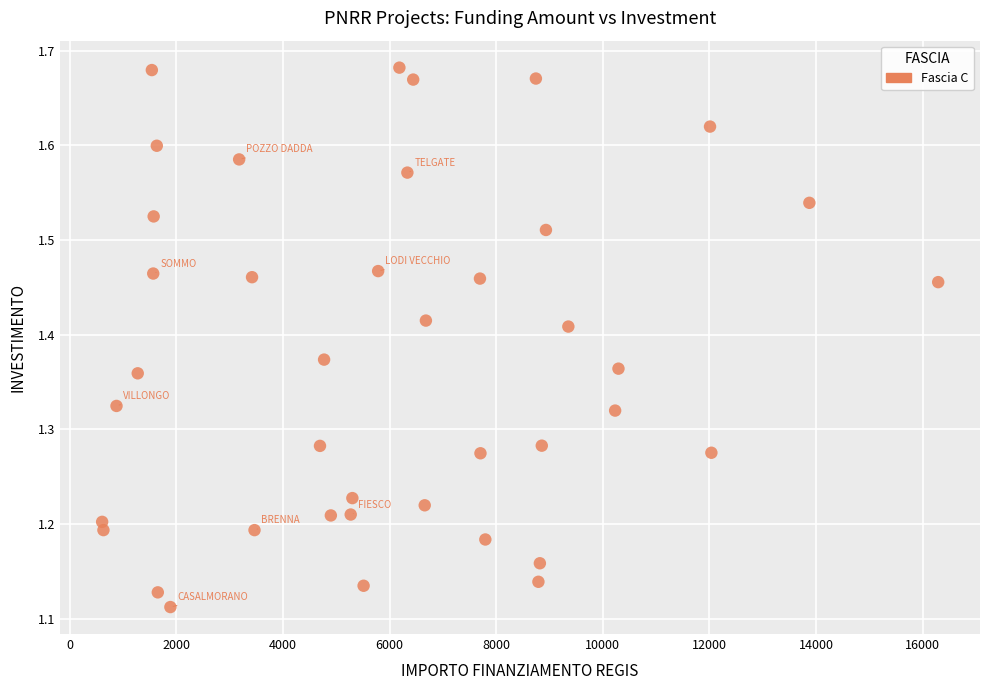

What is the range of X values (max minus min)?

15685.3